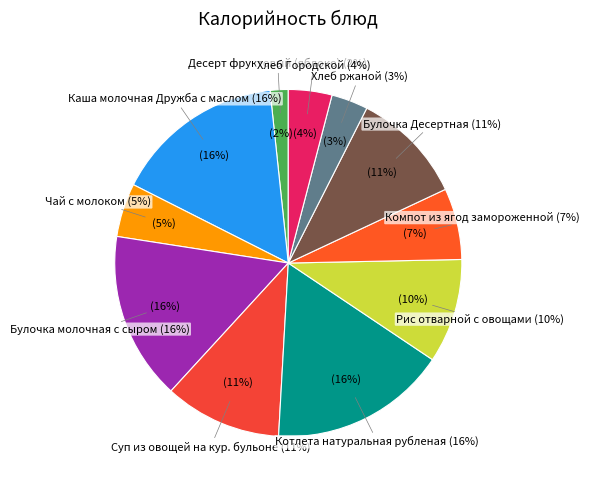

The Чай с молоком slice represents 5% of the pie. True or false?

True